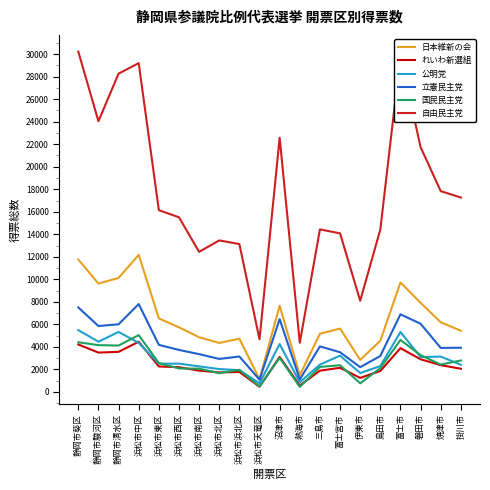

True or false: 立憲民主党 and れいわ新選組 cross at least once.

False